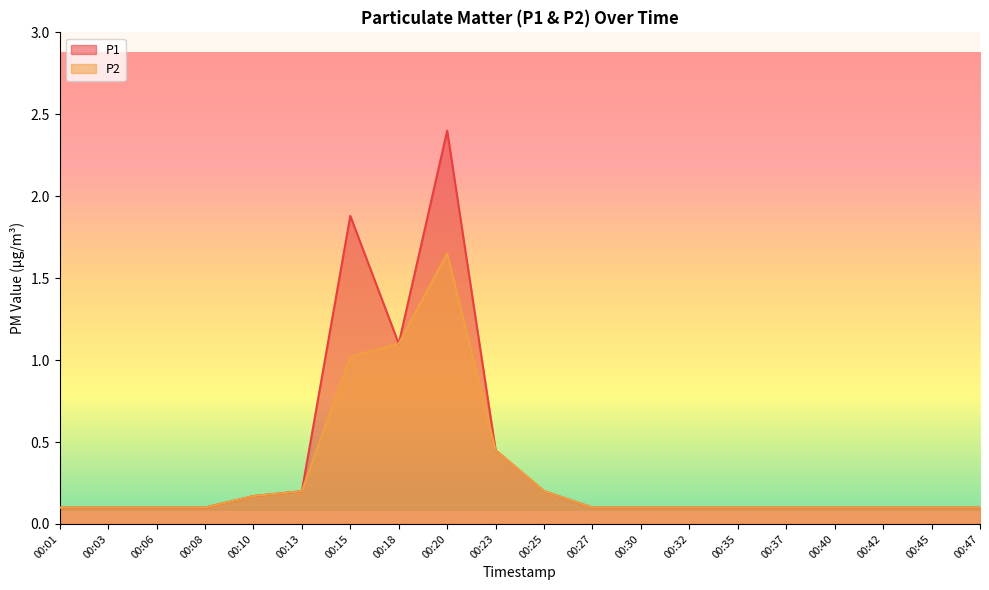

How many lines are shown in the chart?

2